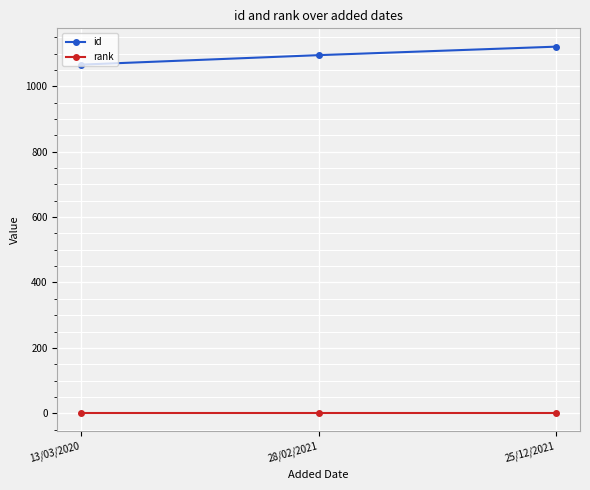

At which category is the sum across all series the highest?

25/12/2021